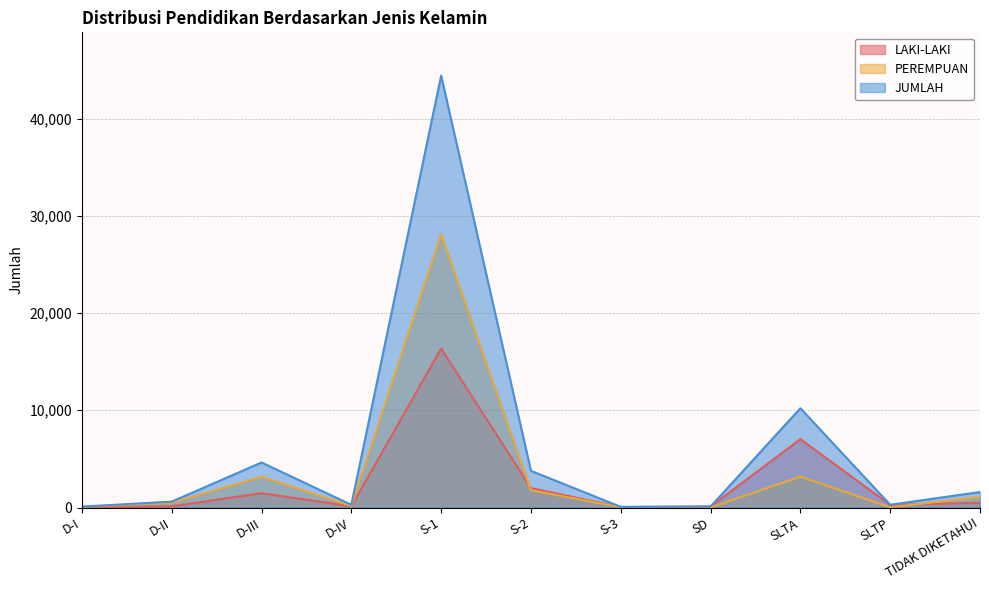

Rank the series at D-IV from lowest to highest value.

LAKI-LAKI, PEREMPUAN, JUMLAH